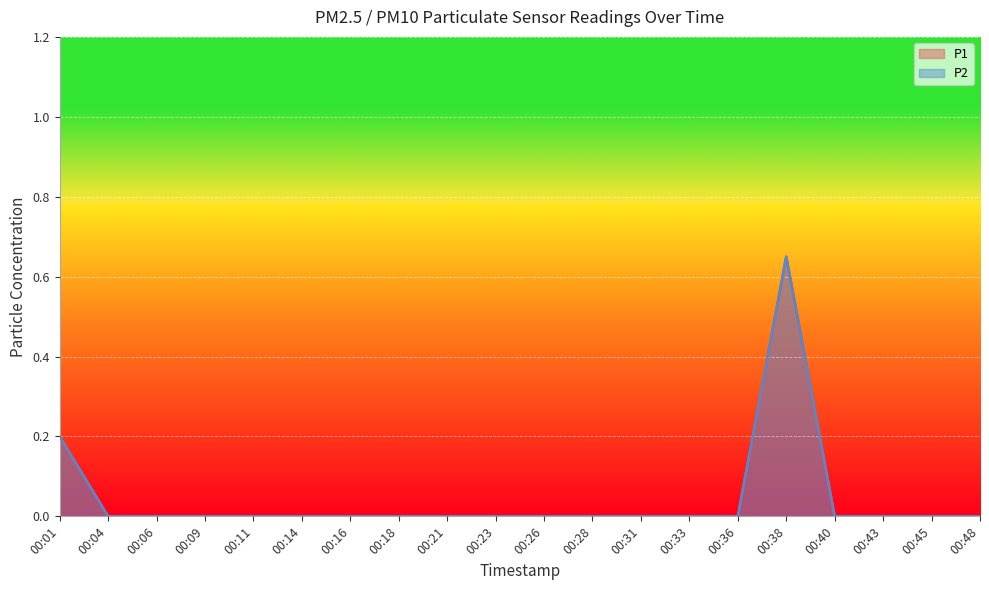

List the labels in order of P2 value, smallest first.

00:04, 00:06, 00:09, 00:11, 00:14, 00:16, 00:18, 00:21, 00:23, 00:26, 00:28, 00:31, 00:33, 00:36, 00:40, 00:43, 00:45, 00:48, 00:01, 00:38